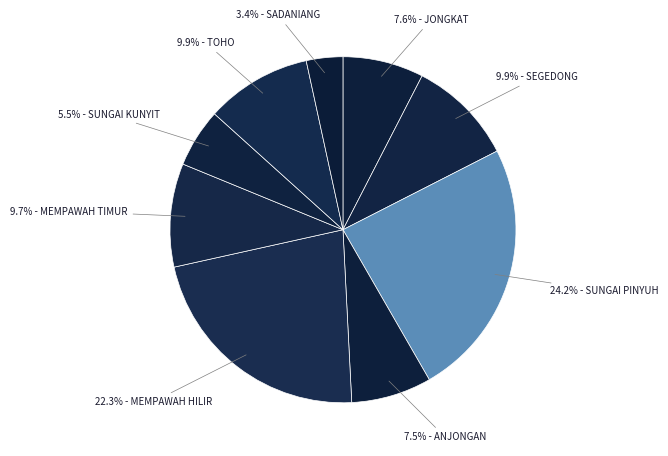

What is the smallest slice in the pie chart?

SADANIANG